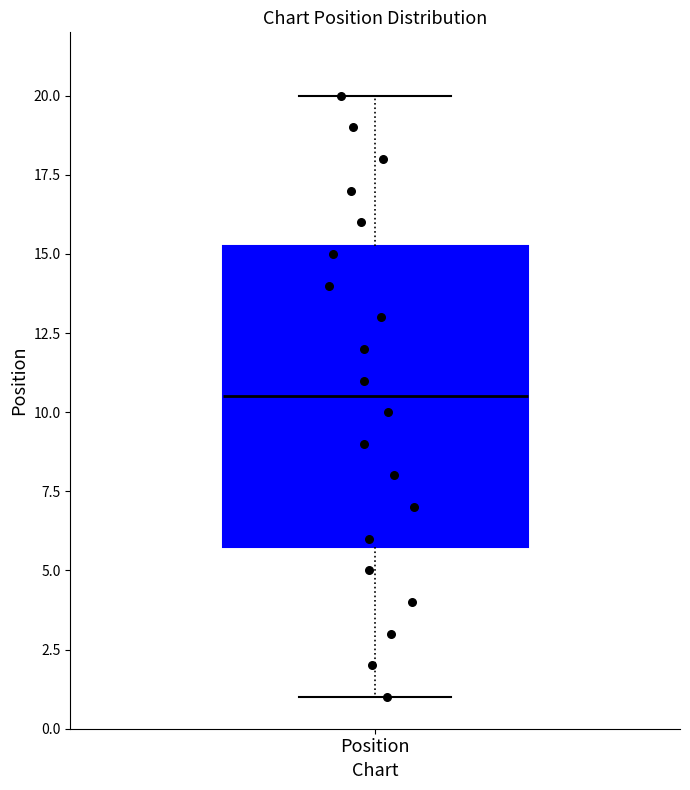

Where does the upper whisker of the box for Position end on the y-axis? The values are not printed on the chart, so give them approximately, as read against the axis.

20.0